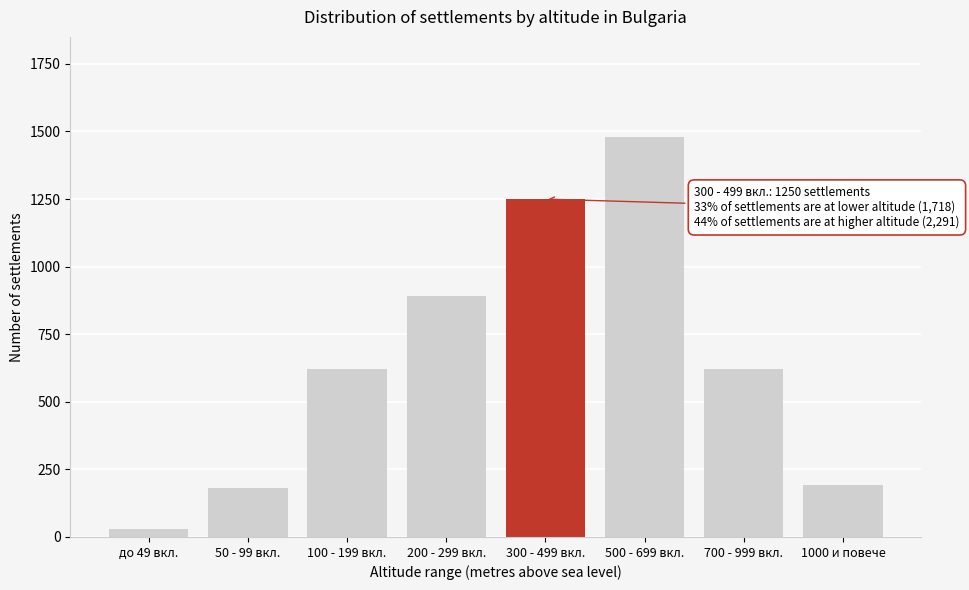

Reading left to right, what are all the values shown in this chart?

до 49 вкл.=28	50 - 99 вкл.=180	100 - 199 вкл.=620	200 - 299 вкл.=890	300 - 499 вкл.=1250	500 - 699 вкл.=1480	700 - 999 вкл.=620	1000 и повече=191